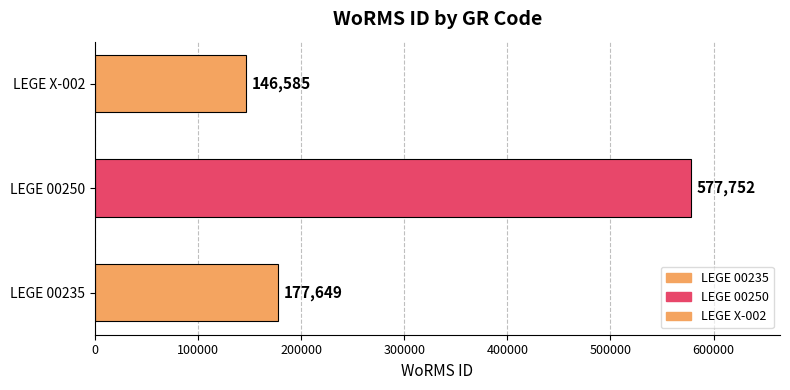

List the labels in order of value, smallest first.

LEGE X-002, LEGE 00235, LEGE 00250